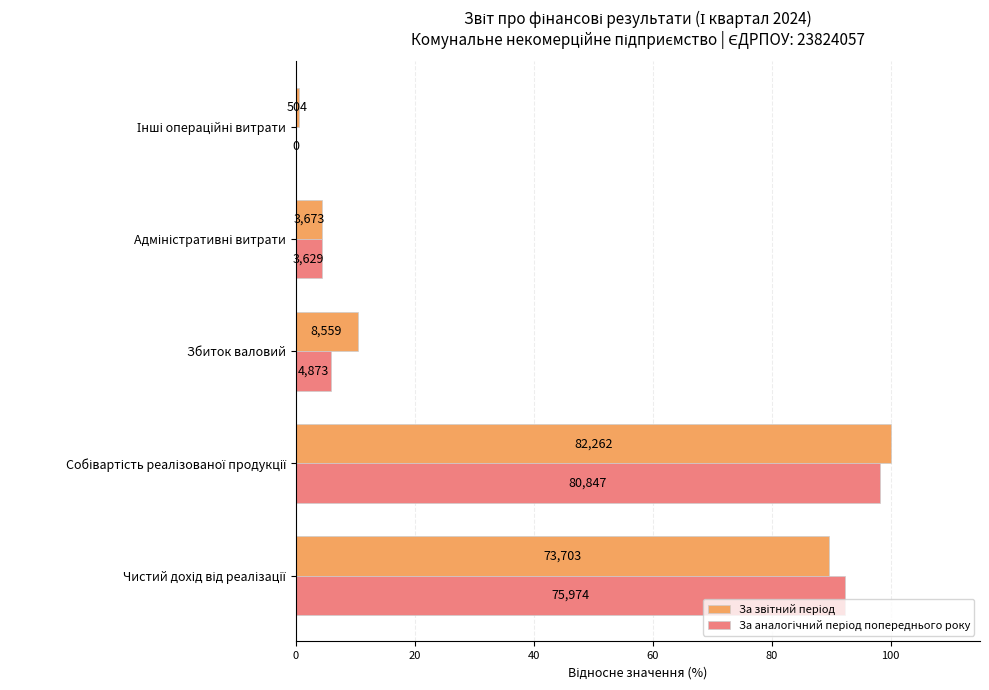

What is the maximum value shown in the chart?

100.0